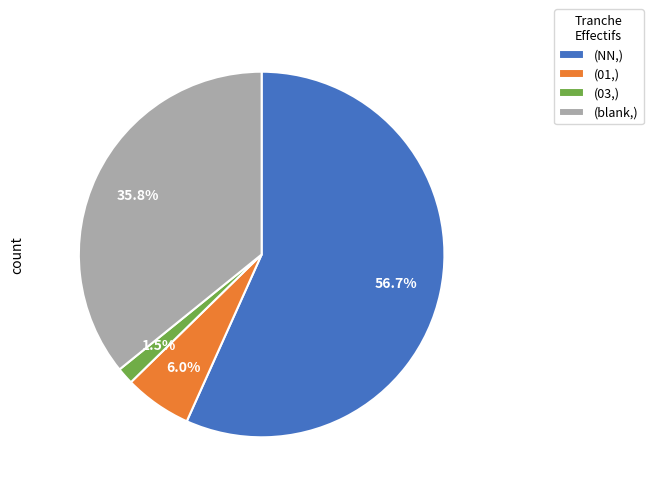

Does any single category account for the majority?

Yes